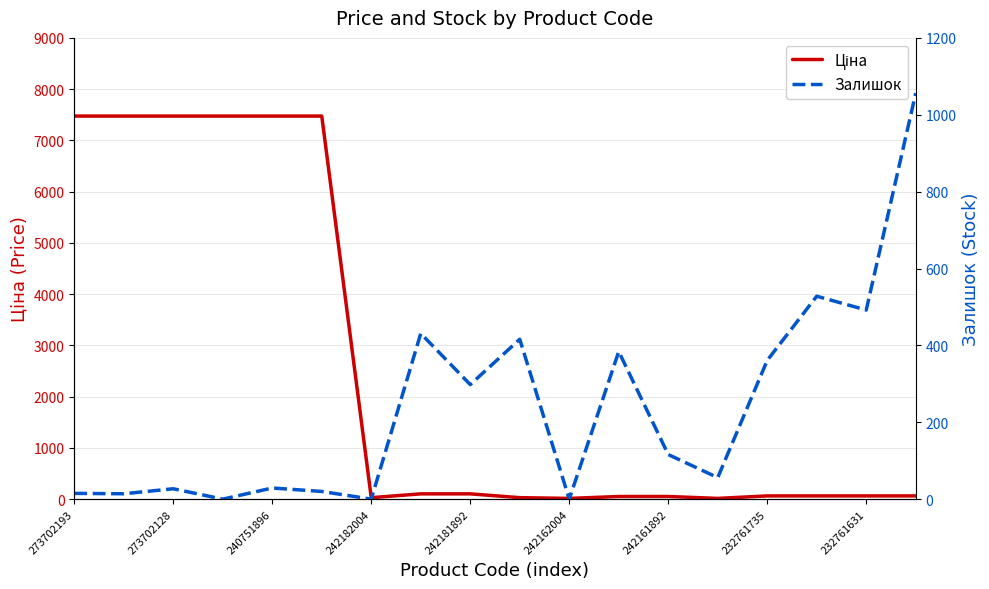

Rank the series by their average value, from lowest to highest.

Залишок, Ціна